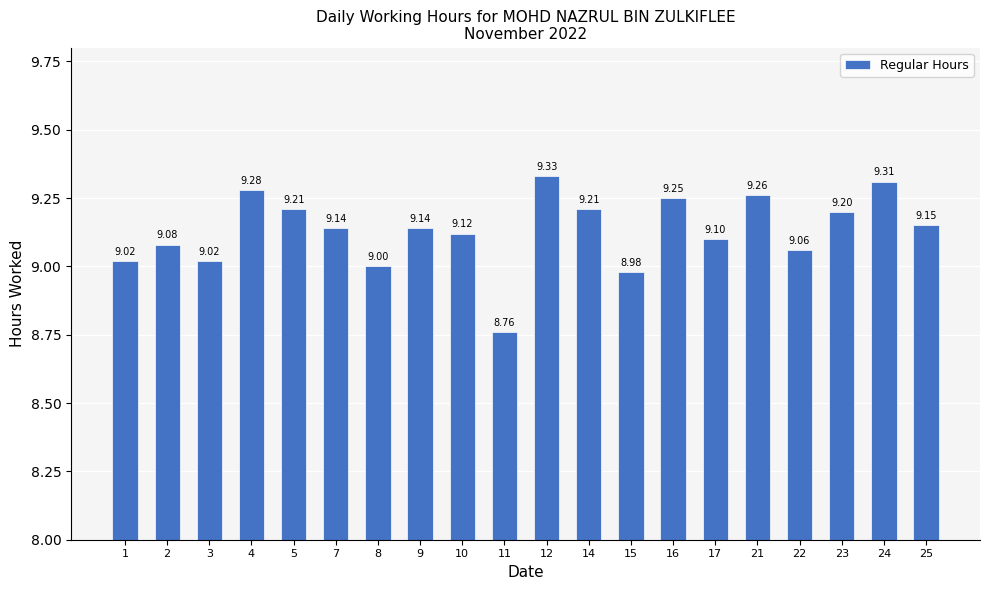

What is the average value?

9.1